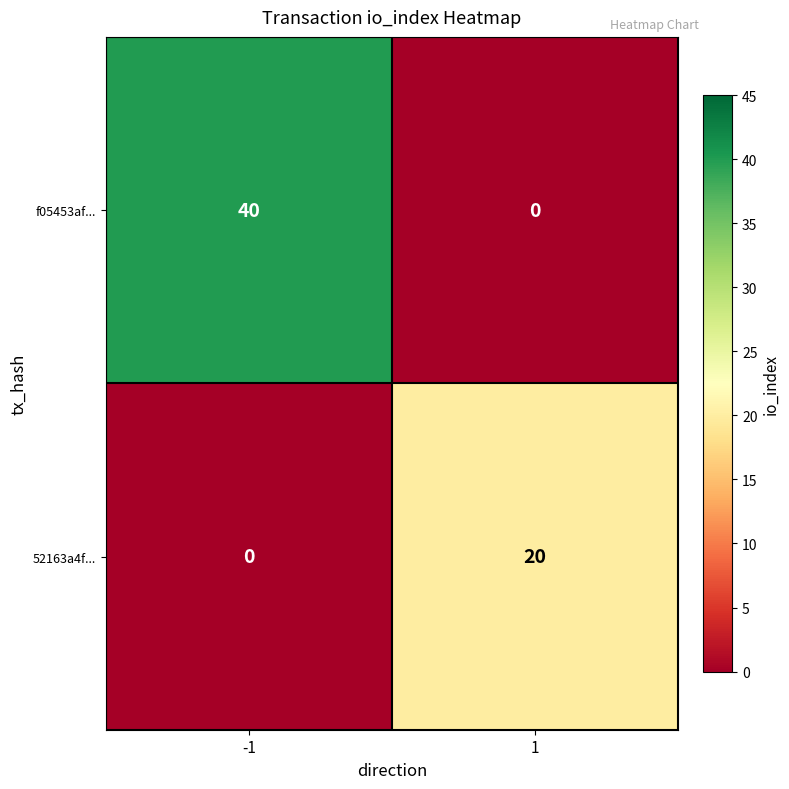

At 1, list the series in order from smallest to largest.

f05453af..., 52163a4f...